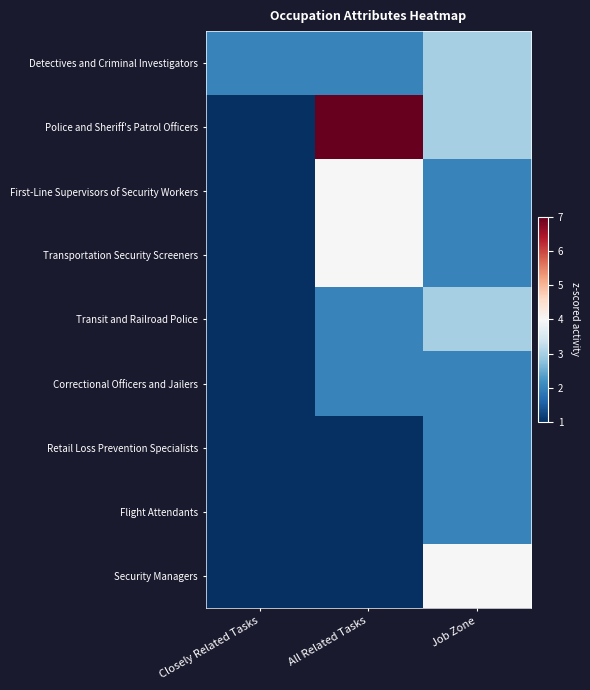

Rank the series by their maximum value, from lowest to highest.

Correctional Officers and Jailers, Retail Loss Prevention Specialists, Flight Attendants, Detectives and Criminal Investigators, Transit and Railroad Police, First-Line Supervisors of Security Workers, Transportation Security Screeners, Security Managers, Police and Sheriff's Patrol Officers